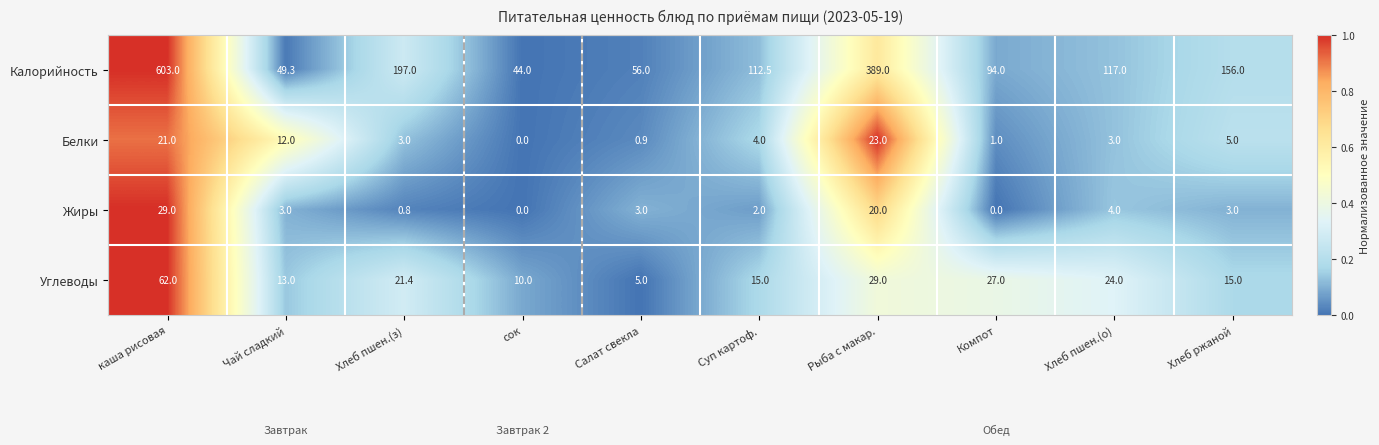

The Жиры series shows 0.0 at сок. True or false?

True